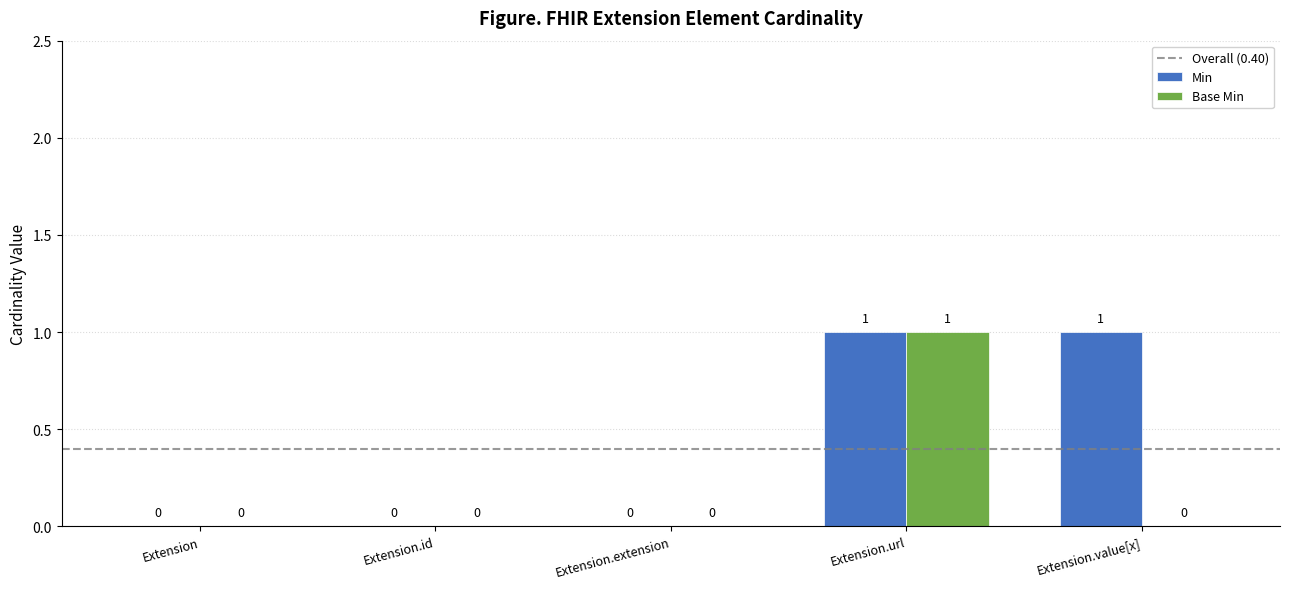

Between Extension and Extension.value[x], which series saw the biggest shift?

Min